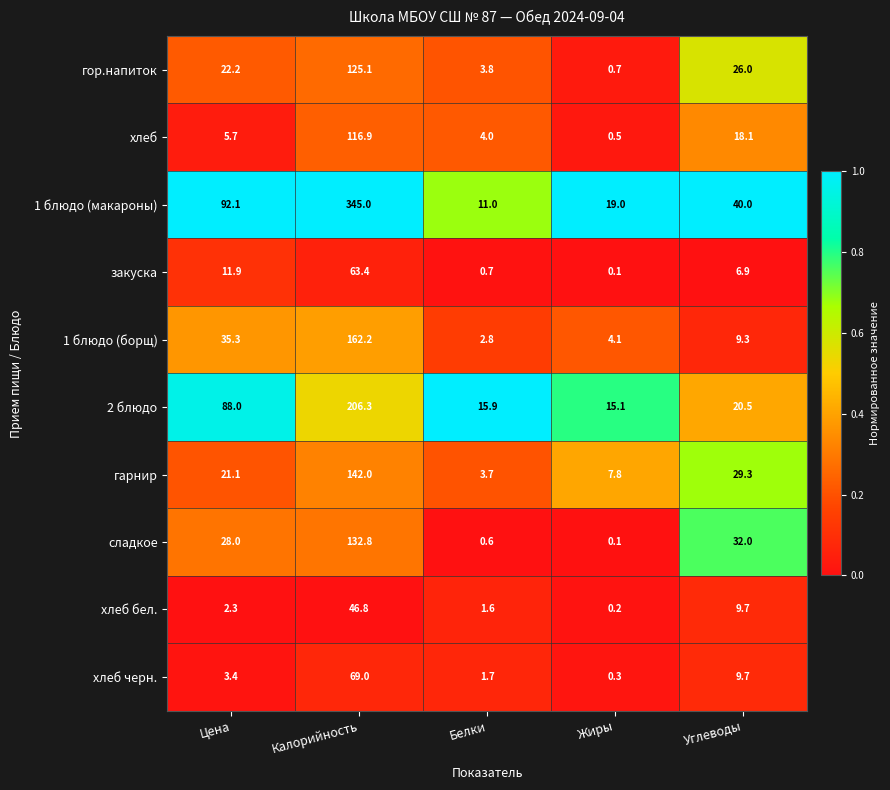

How many series are shown in this chart?

10